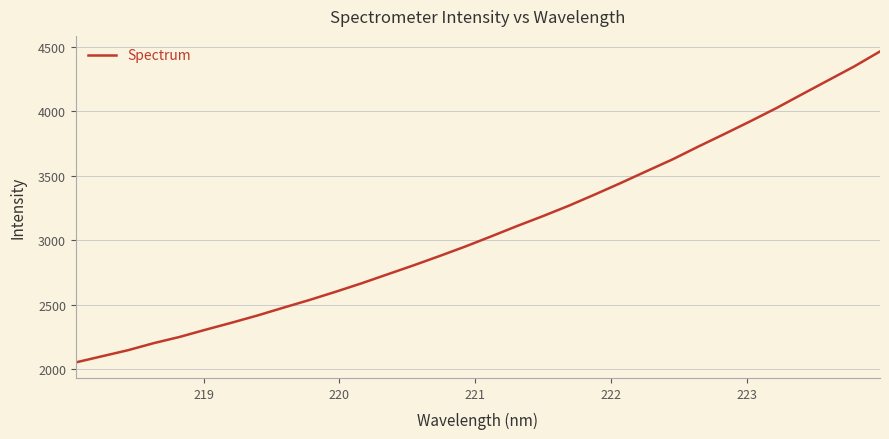

What is the greatest value displayed?

4464.6